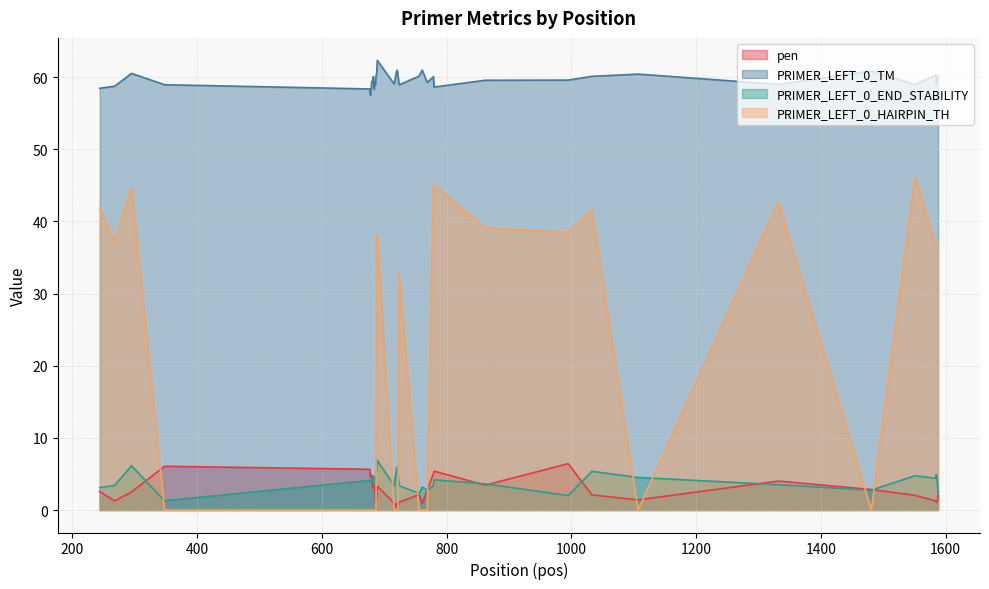

Which series has the largest total across all categories?

PRIMER_LEFT_0_TM